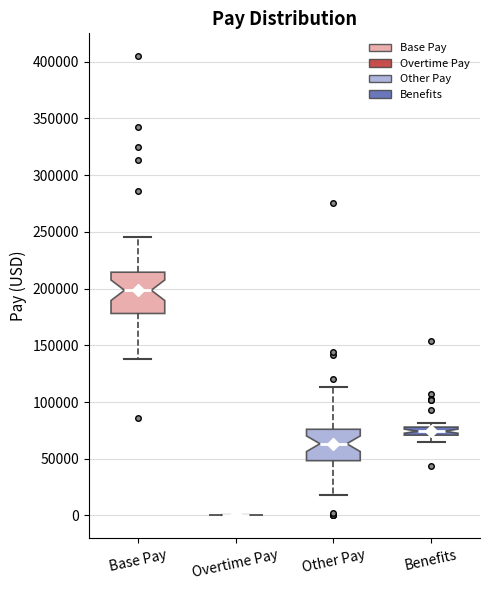

Which box is the tallest, from its lower edge to its upper edge?

Base Pay